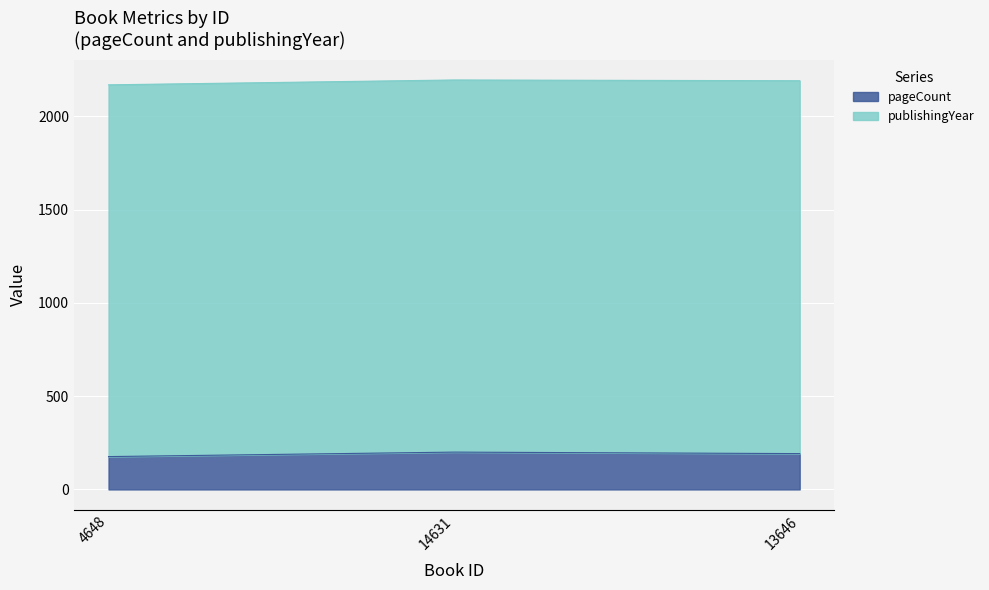

What value does the data have at 13646?

192